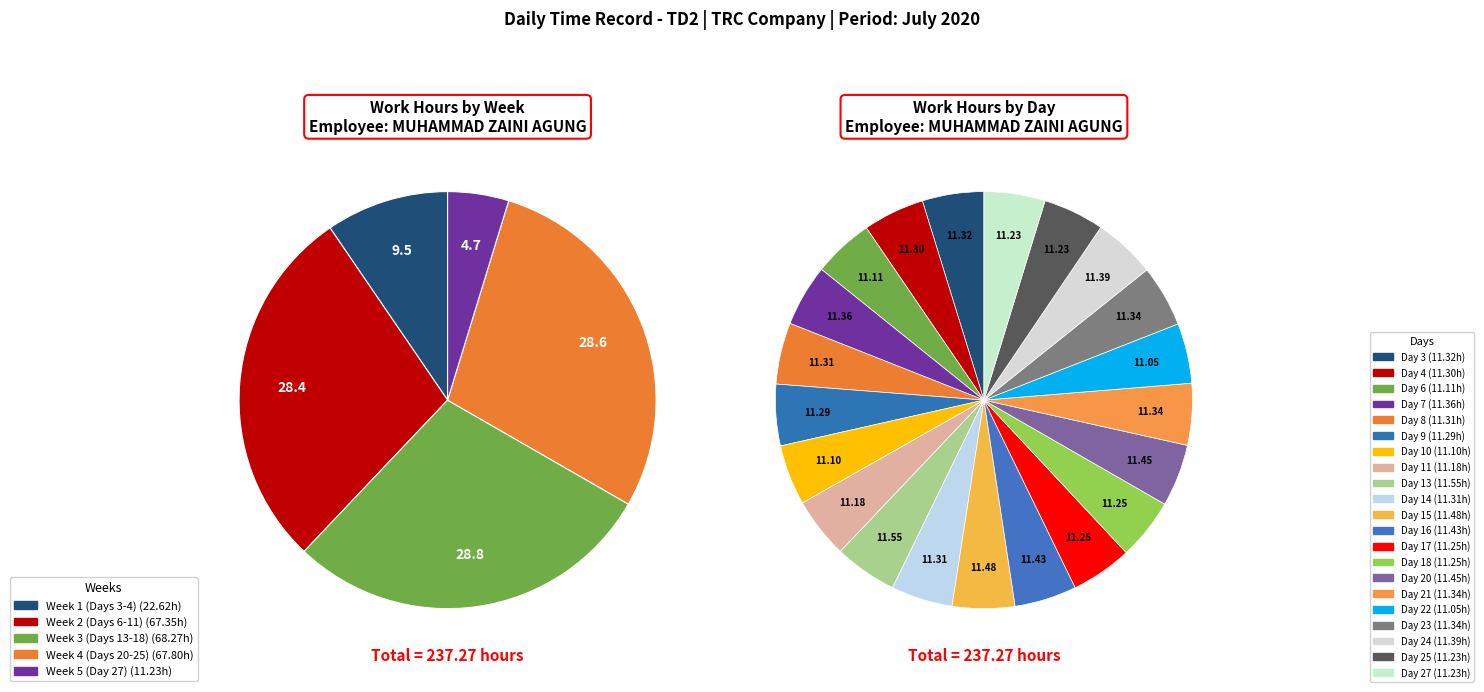

Does Day 23 represent more than half of the total?

No